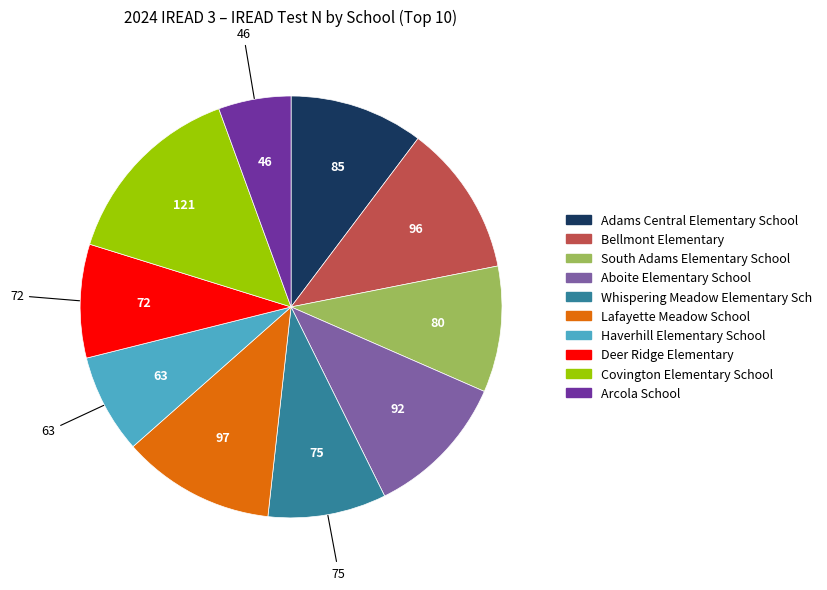

Between Aboite Elementary School and Lafayette Meadow School, which is larger?

Lafayette Meadow School